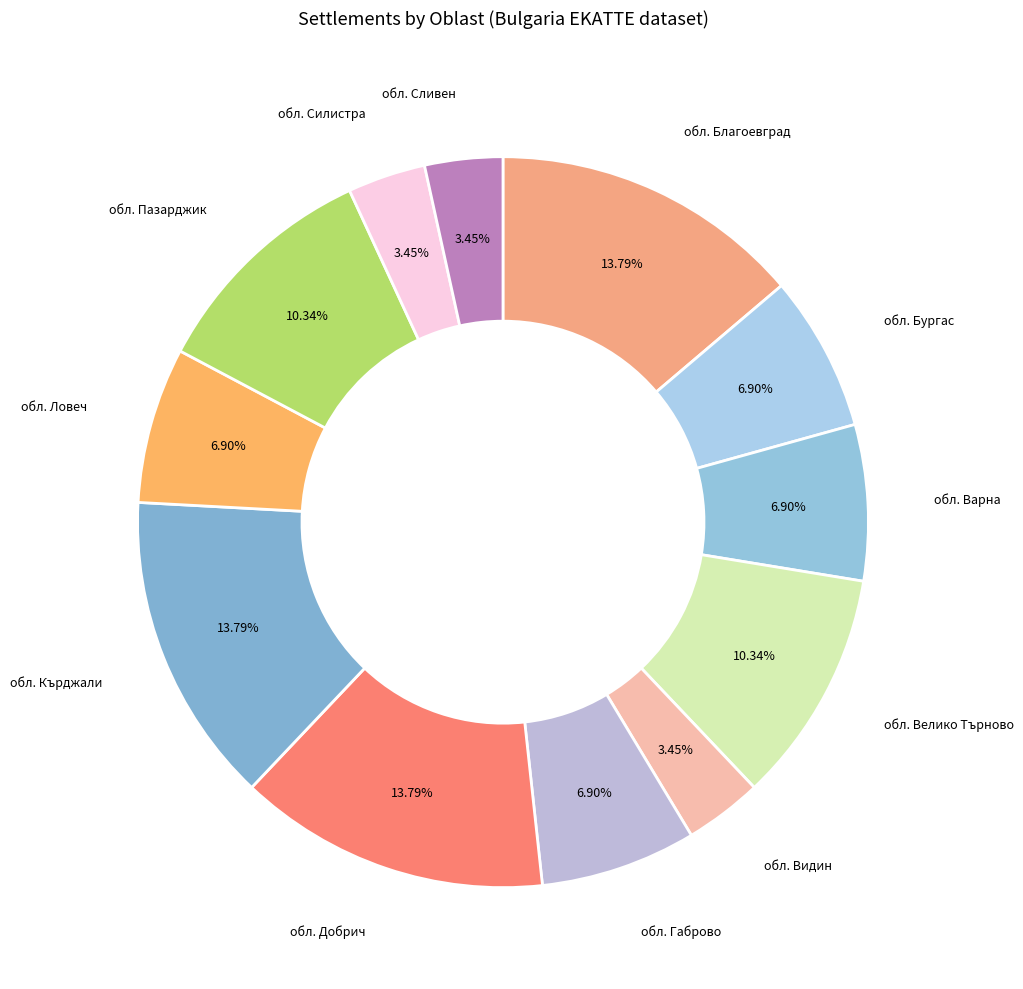

Is the sum of обл. Бургас and обл. Кърджали greater than half?

No